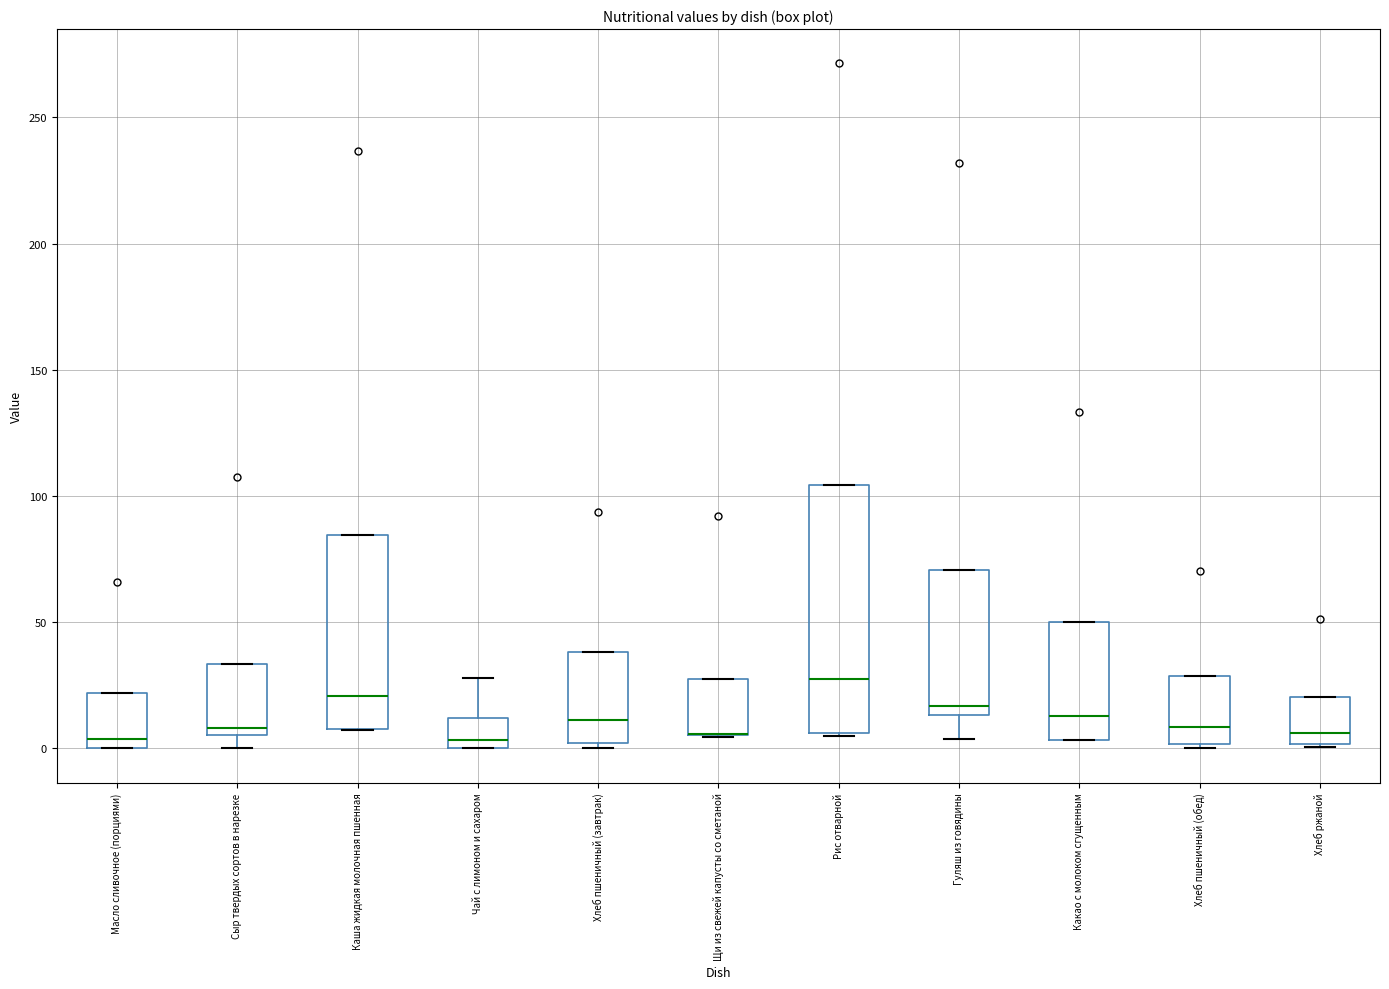

Where is the upper edge of the box for Хлеб пшеничный (завтрак) on the y-axis? The values are not printed on the chart, so give them approximately, as read against the axis.

40